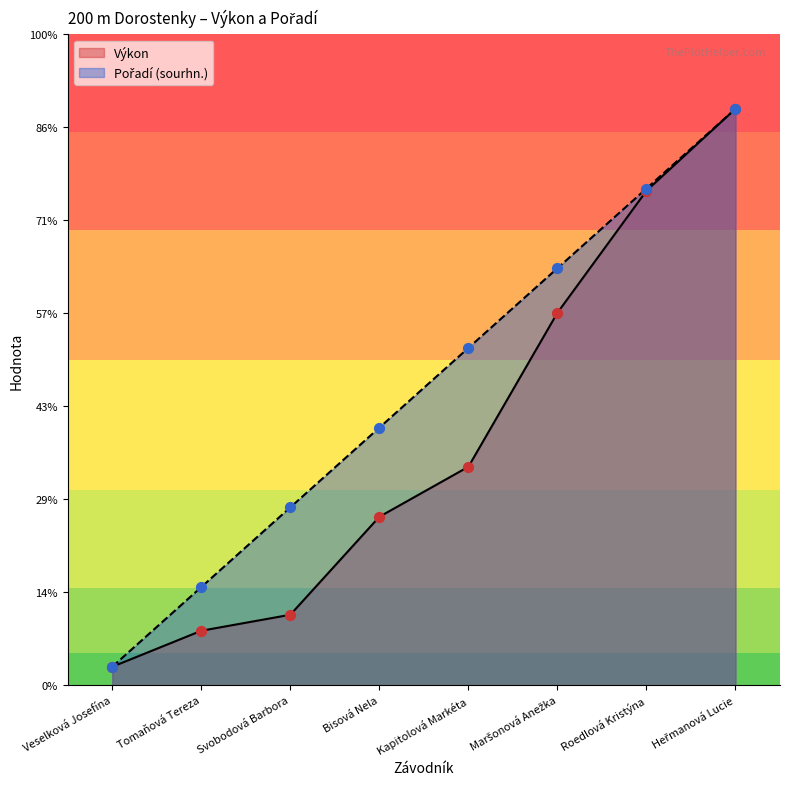

Which series has the largest Y range (max minus min)?

Výkon